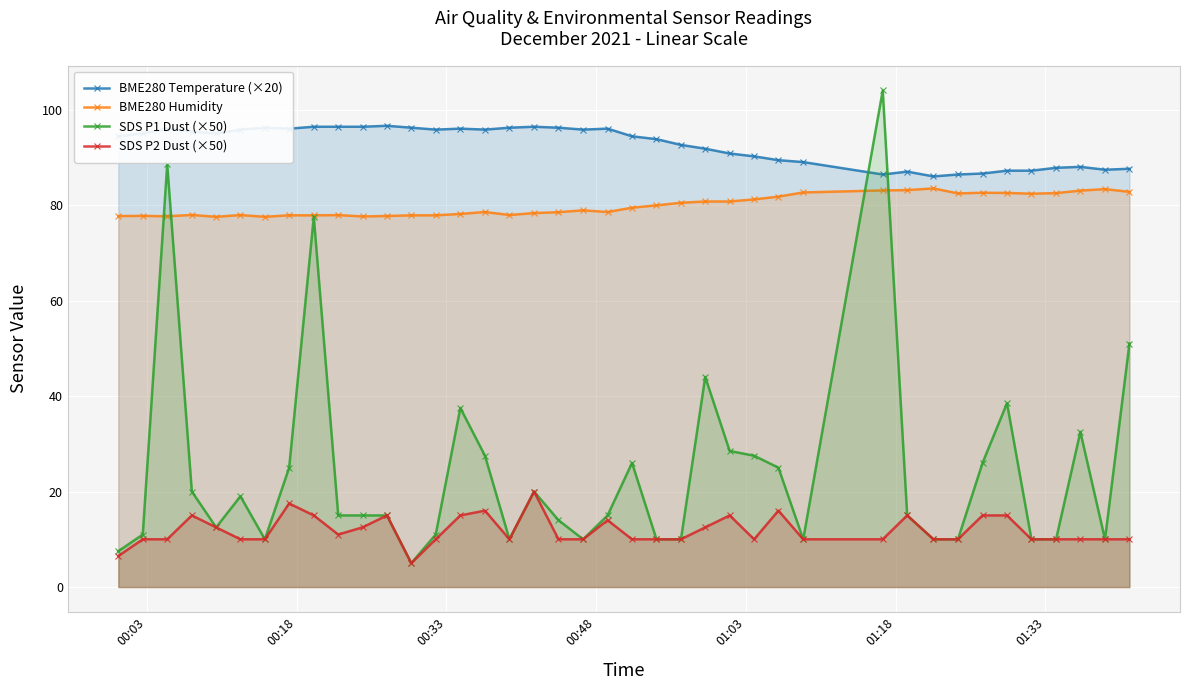

What is the smallest value displayed?

5.0